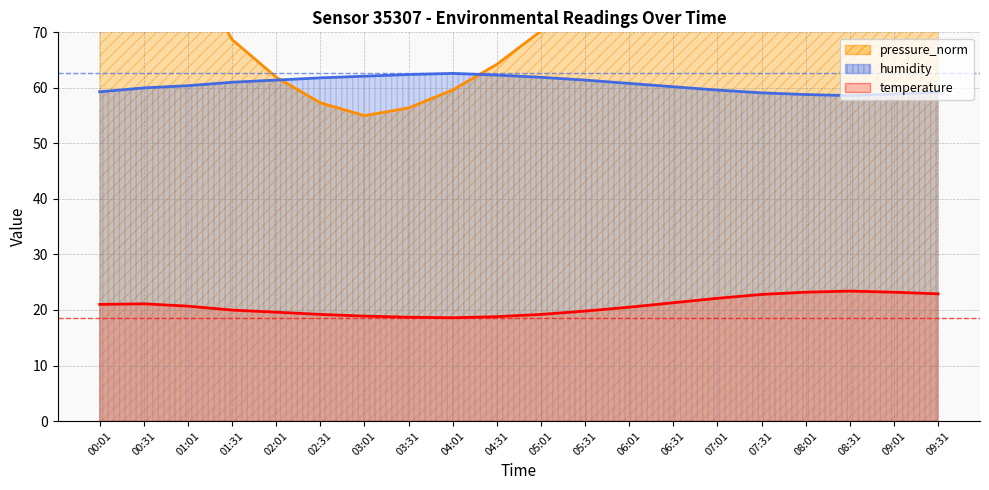

At how many categories does at least one series exceed 73?

12